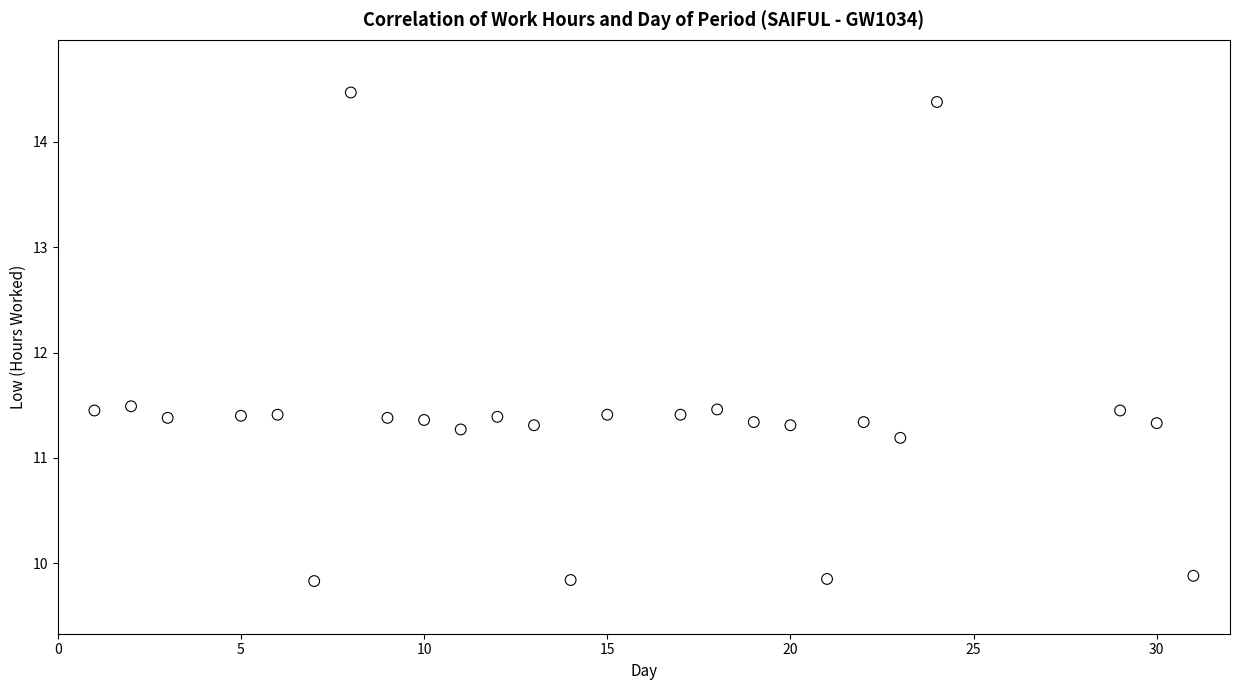

What is the range of Y values (max minus min)?

4.6